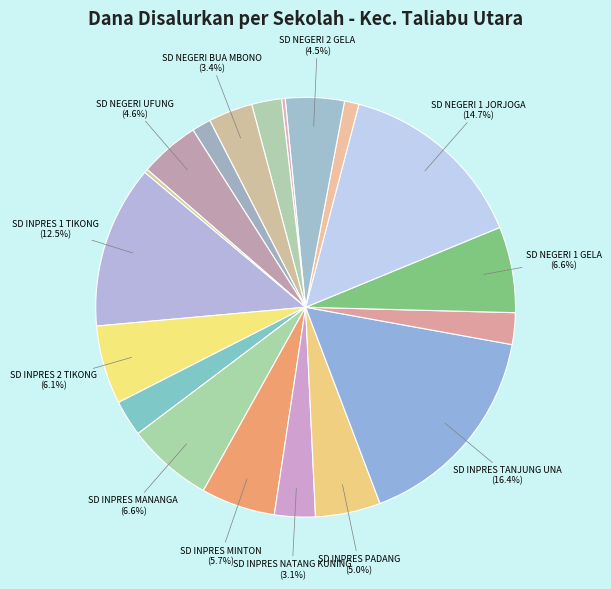

To the nearest percent, what is the average slice percentage?

5%